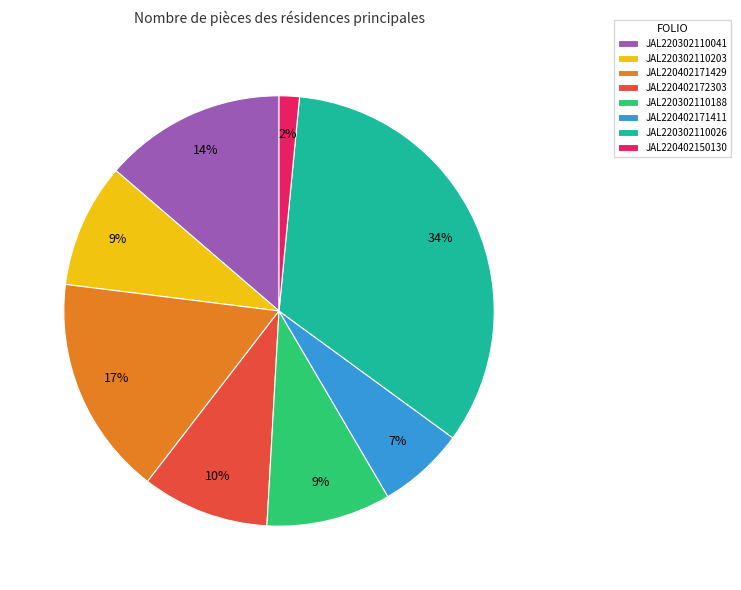

Which category has the smallest portion of the pie?

JAL220402150130